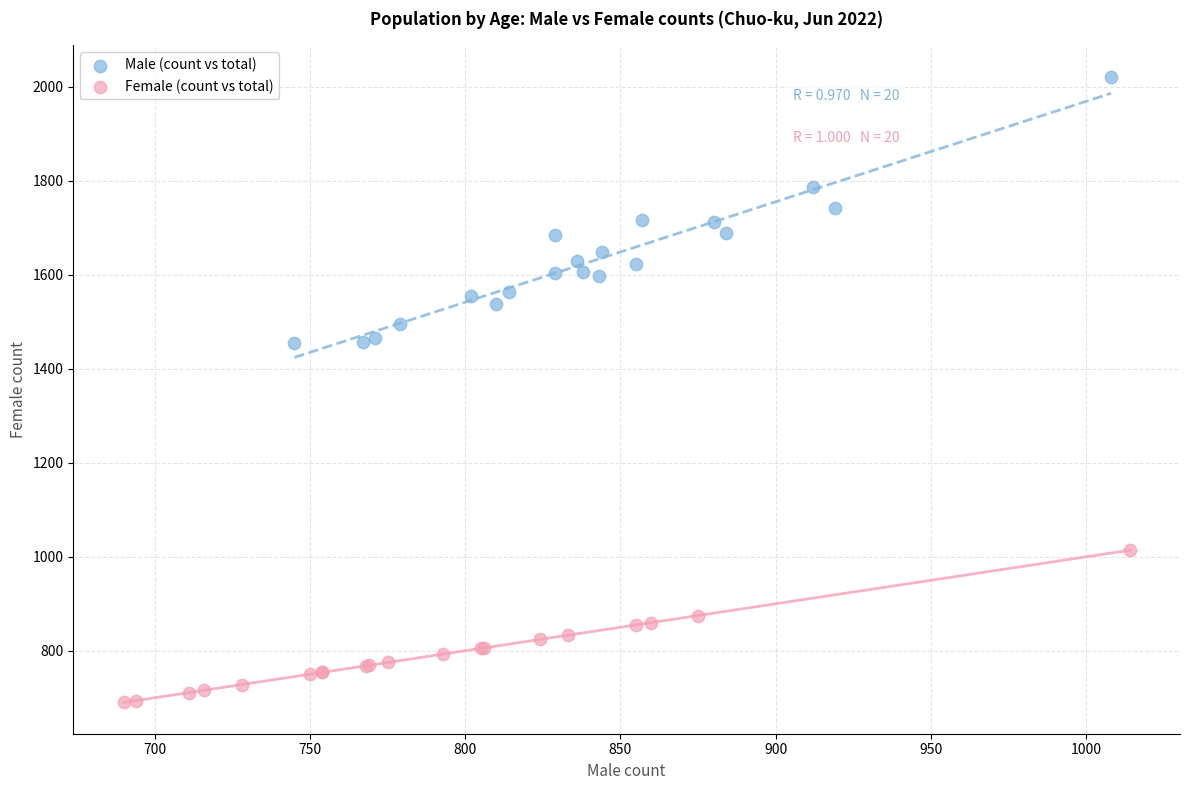

Which series reaches the maximum Y coordinate?

Male (count vs total)